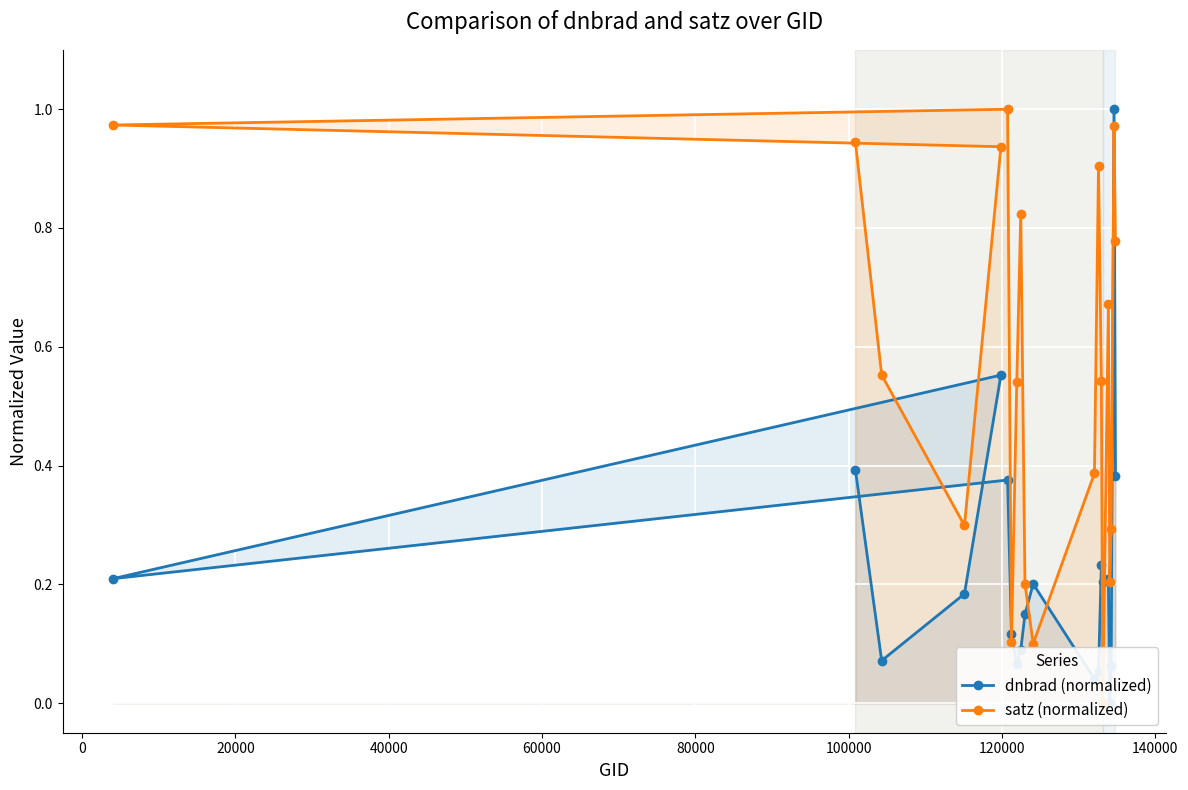

How many values in the satz (normalized) series exceed 0?

19